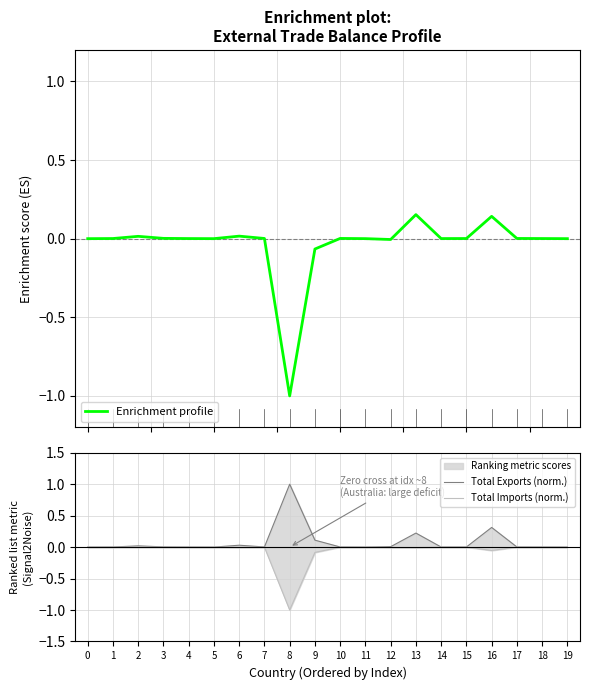

The value of Enrichment profile at 4 is 0.0. True or false?

False